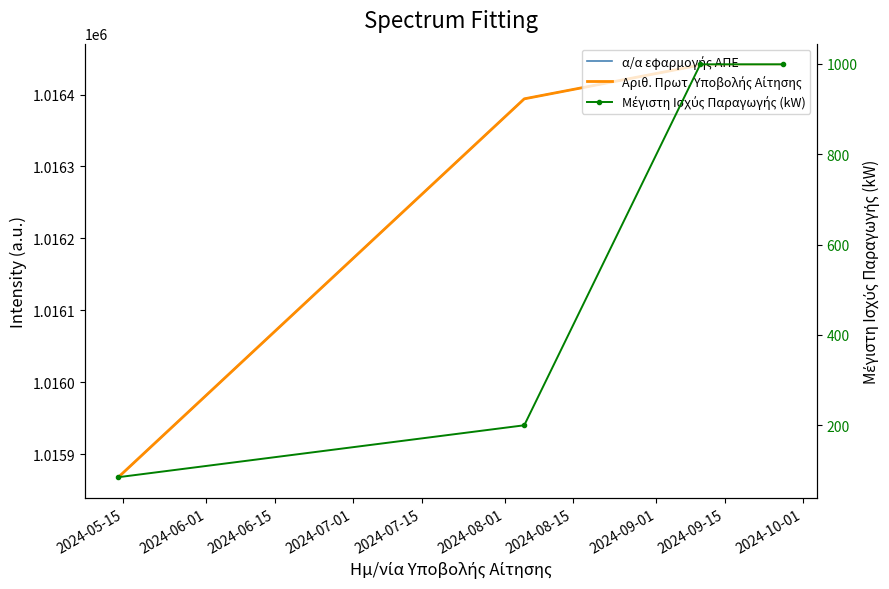

True or false: Μέγιστη Ισχύς Παραγωγής (kW) and Αριθ. Πρωτ. Υποβολής Αίτησης cross at least once.

False